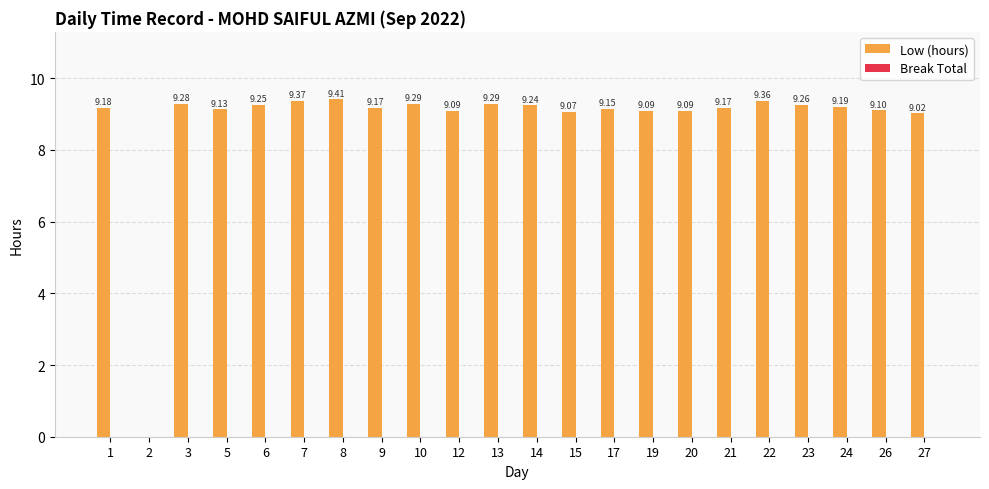

What is the sum of all values?

193.2